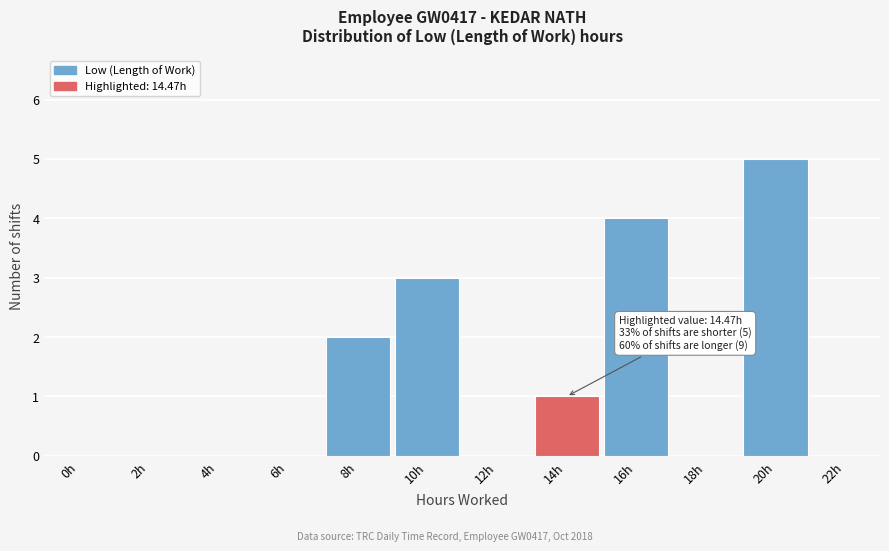

Reading right to left, what are all the values shown in this chart?

22h=0	20h=5	18h=0	16h=4	14h=1	12h=0	10h=3	8h=2	6h=0	4h=0	2h=0	0h=0